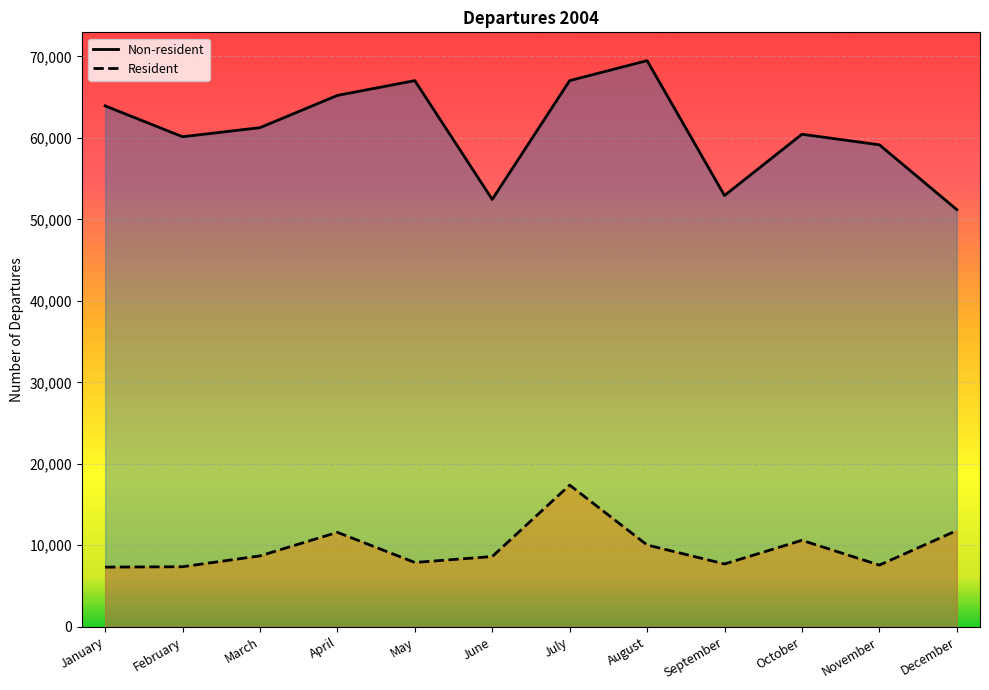

Between September and March, which is larger?

March